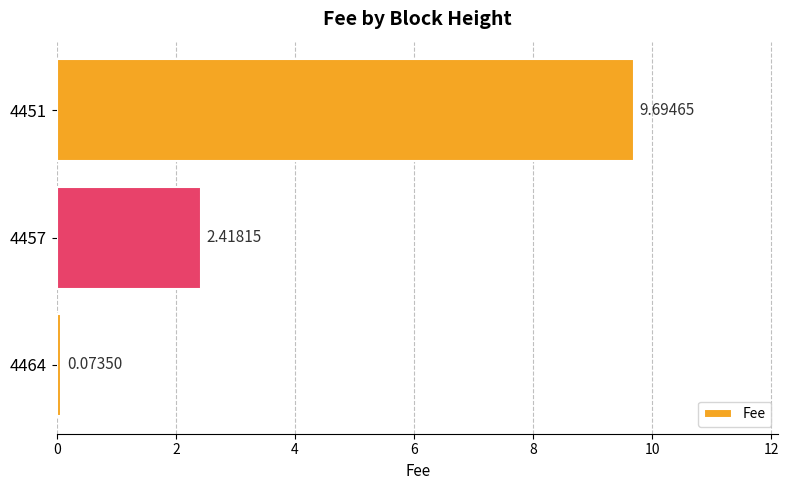

What is the average value?

4.1